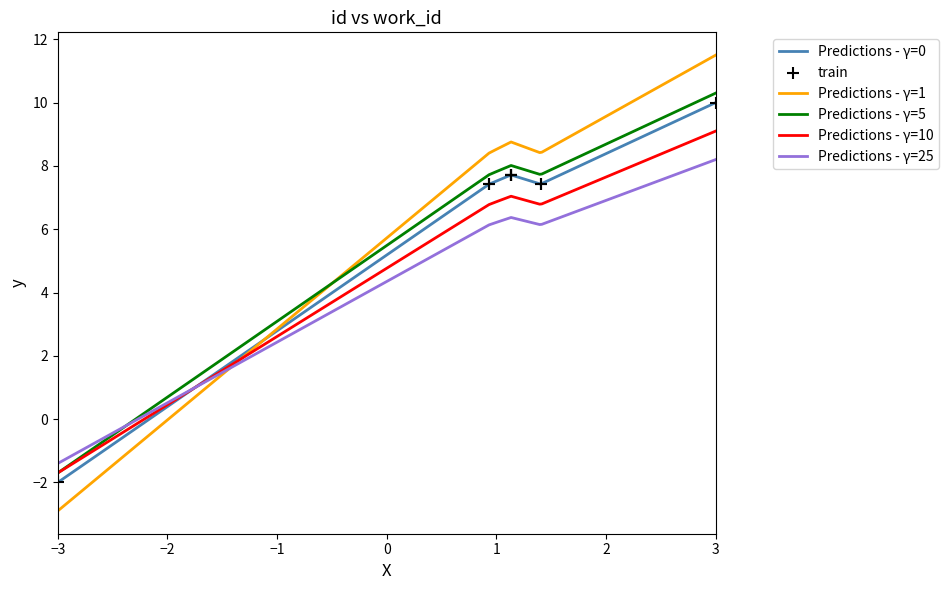

What is the maximum value for Predictions - γ=0?

10.0